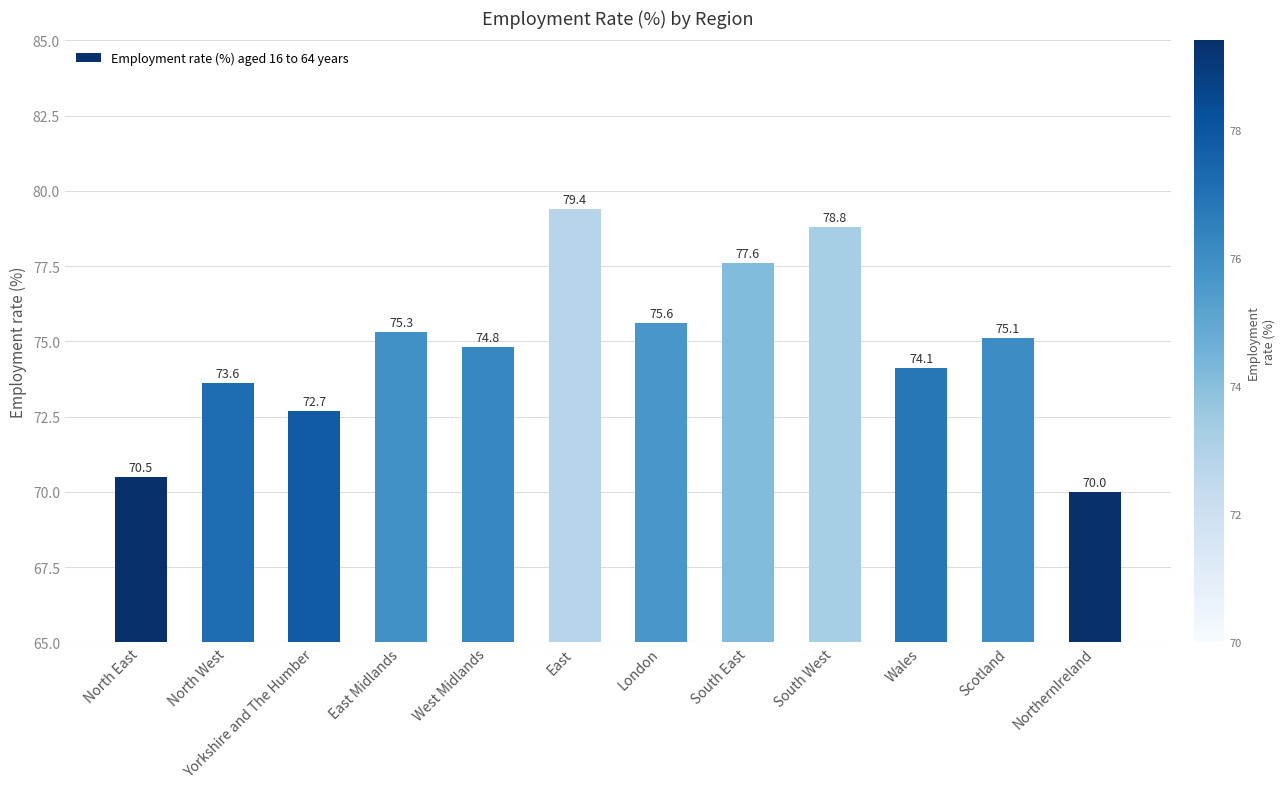

Rank the categories by value from highest to lowest.

East, South West, South East, London, East Midlands, Scotland, West Midlands, Wales, North West, Yorkshire and The Humber, North East, NorthernIreland